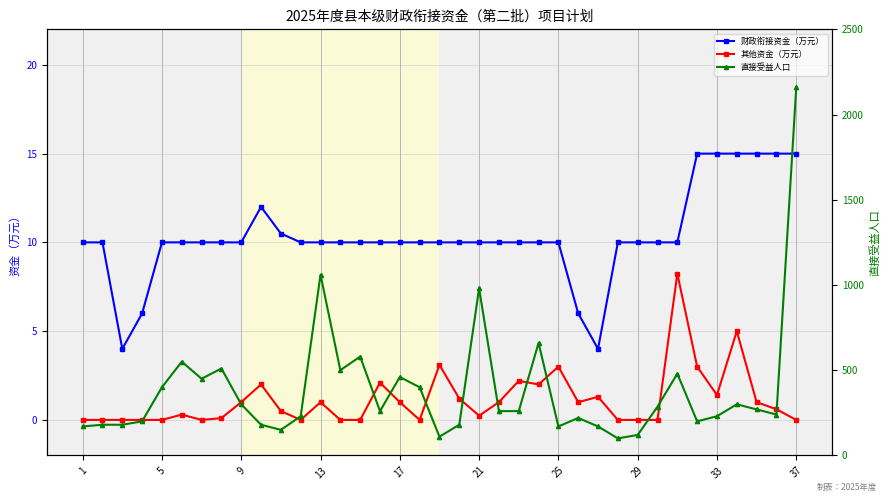

The 财政衔接资金（万元） series shows 10.0 at 25. True or false?

True